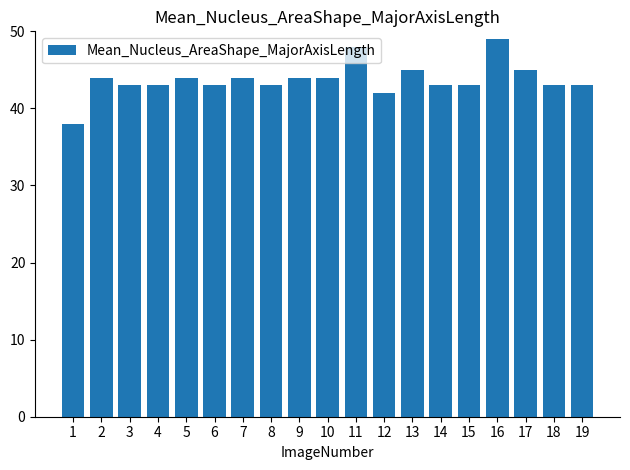

What is the value of the 2nd bar from the left?

44